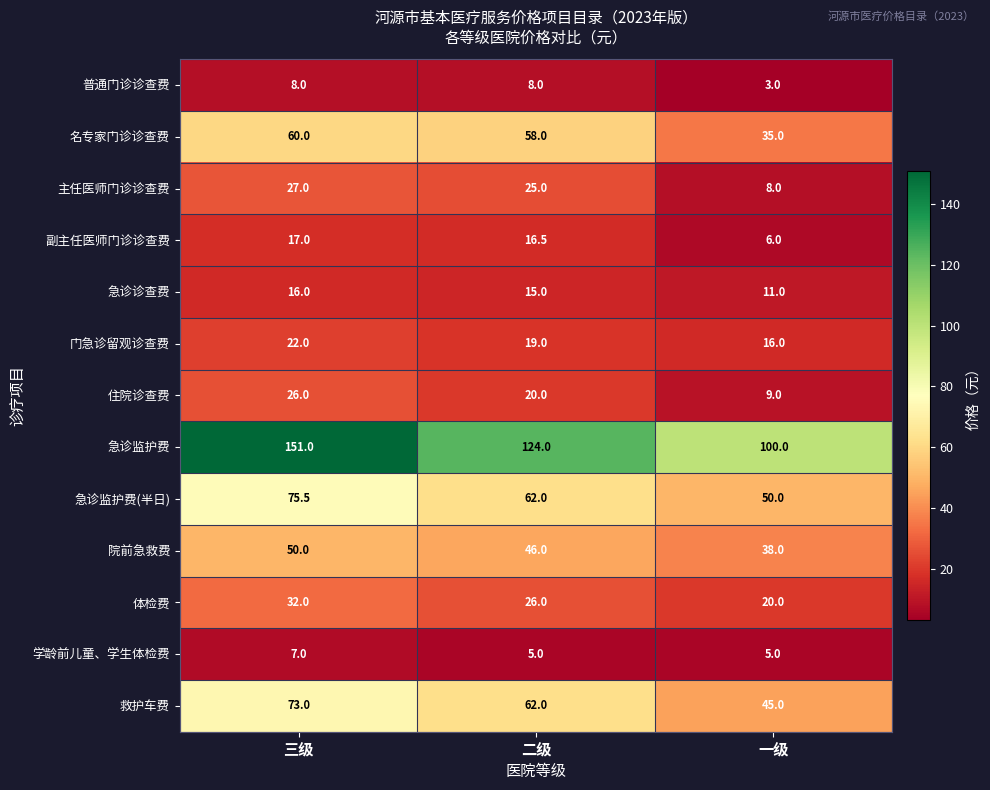

At how many categories does at least one series exceed 21?

3